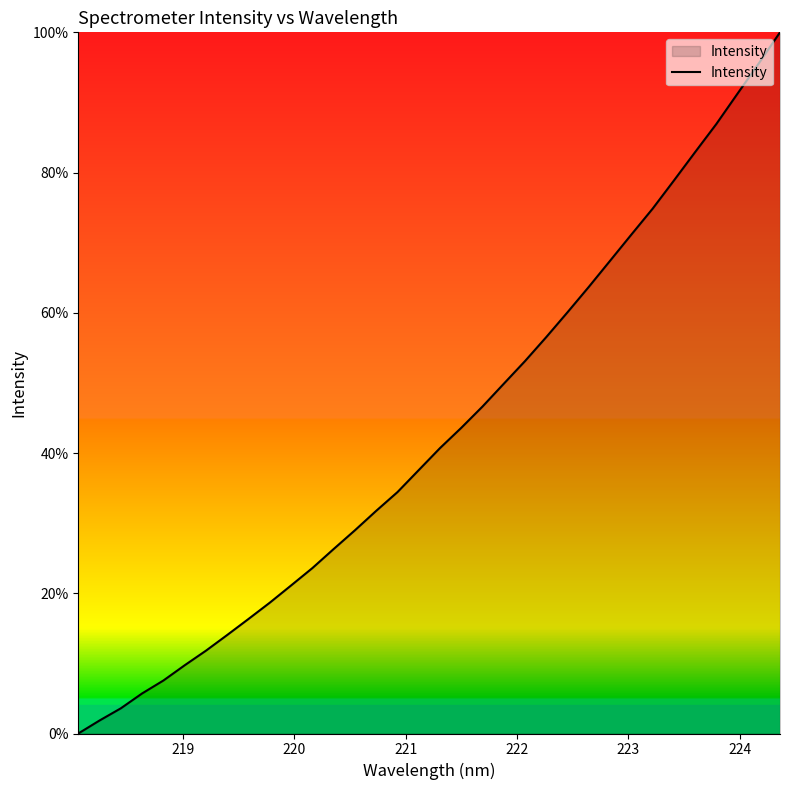

What is the difference between the maximum and minimum values?

100.0